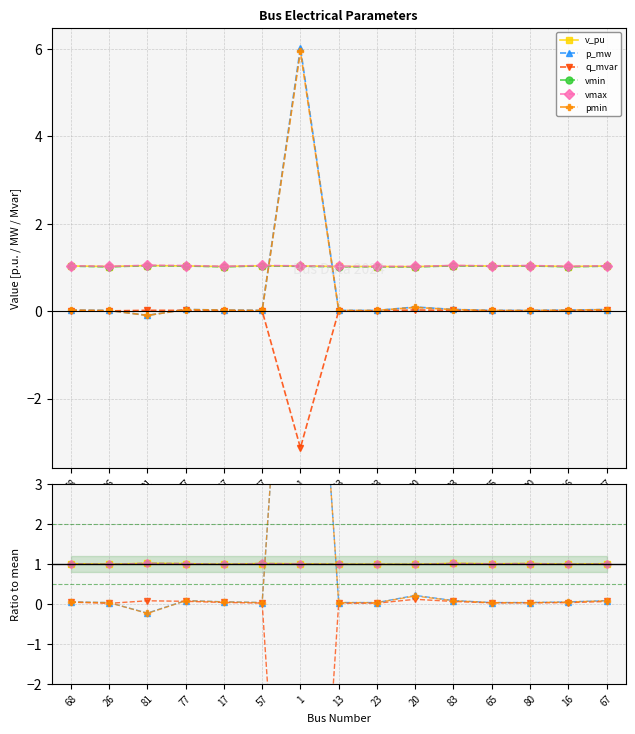

What is the total value across all series at 83?

3.2